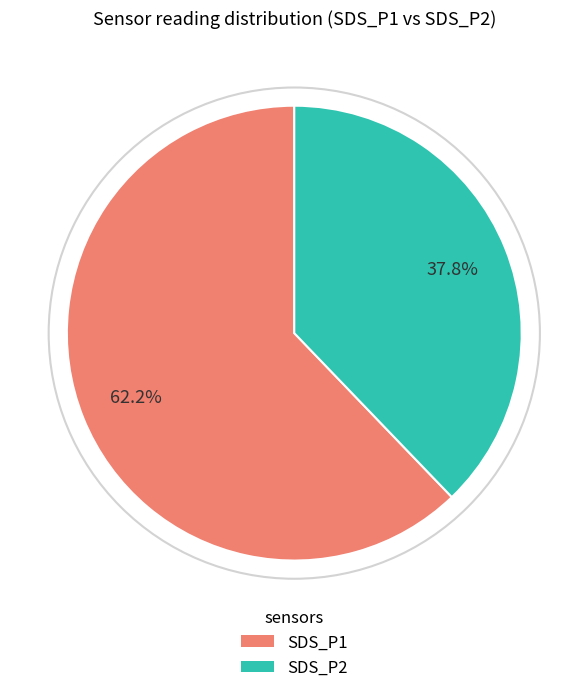

To the nearest percent, what is the difference between the largest and smallest slice percentages?

24%